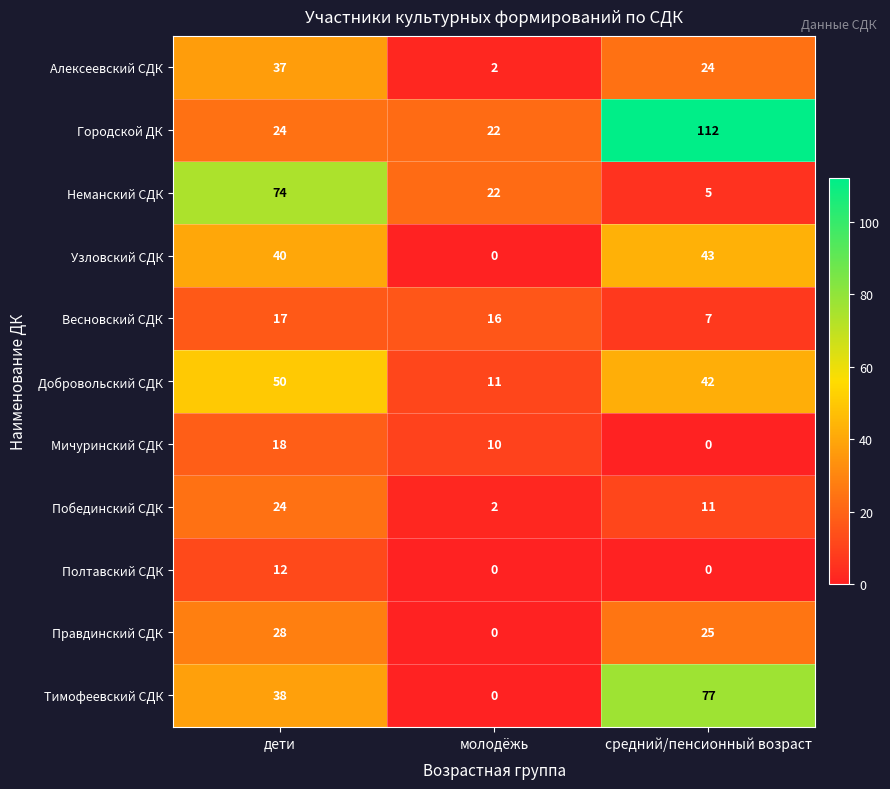

At which label does Правдинский СДК first exceed 25?

дети